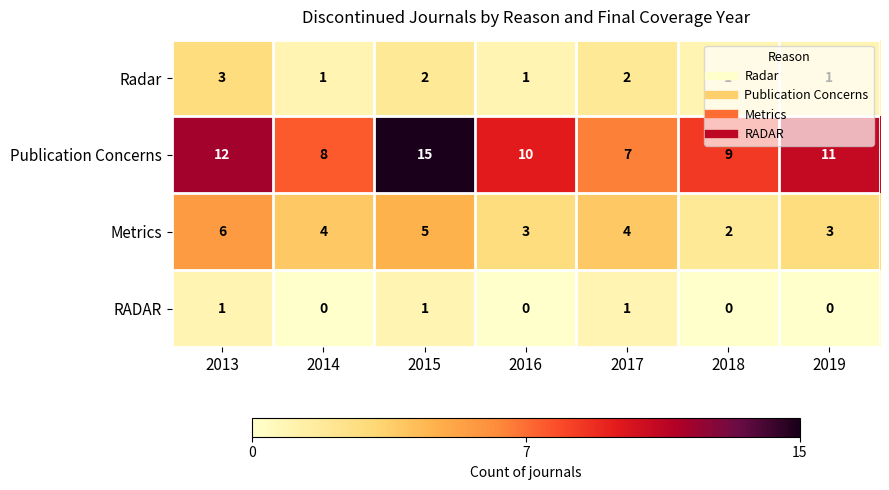

Which series has the largest total across all categories?

Publication Concerns